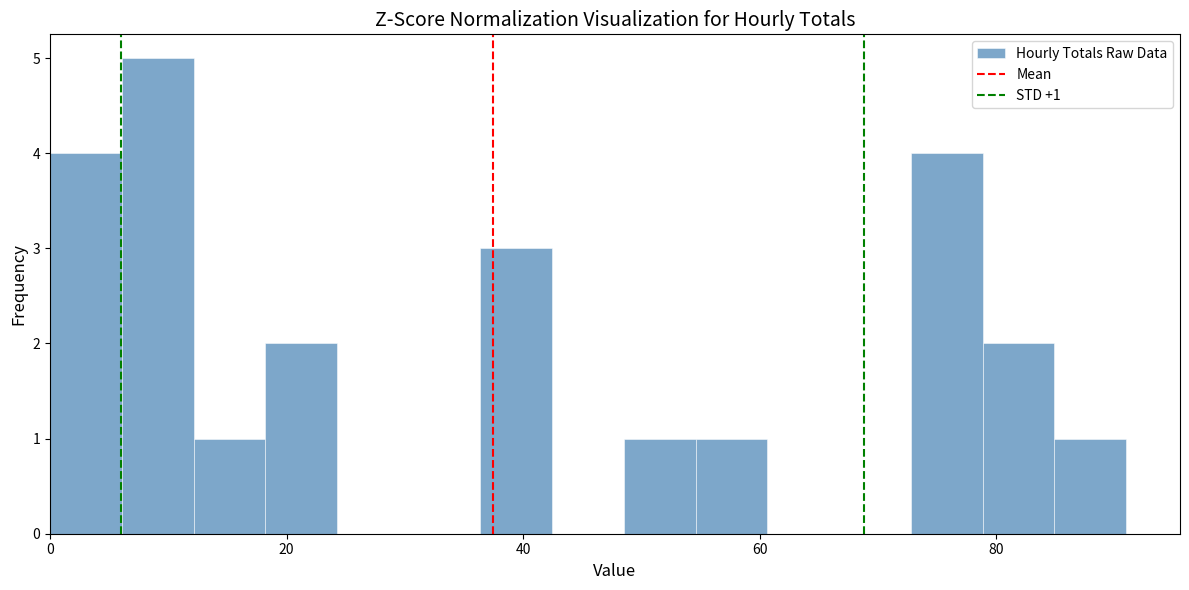

Around what value on the x-axis is the tallest bar? Give the approximate position of its centre, as read against the axis.

10